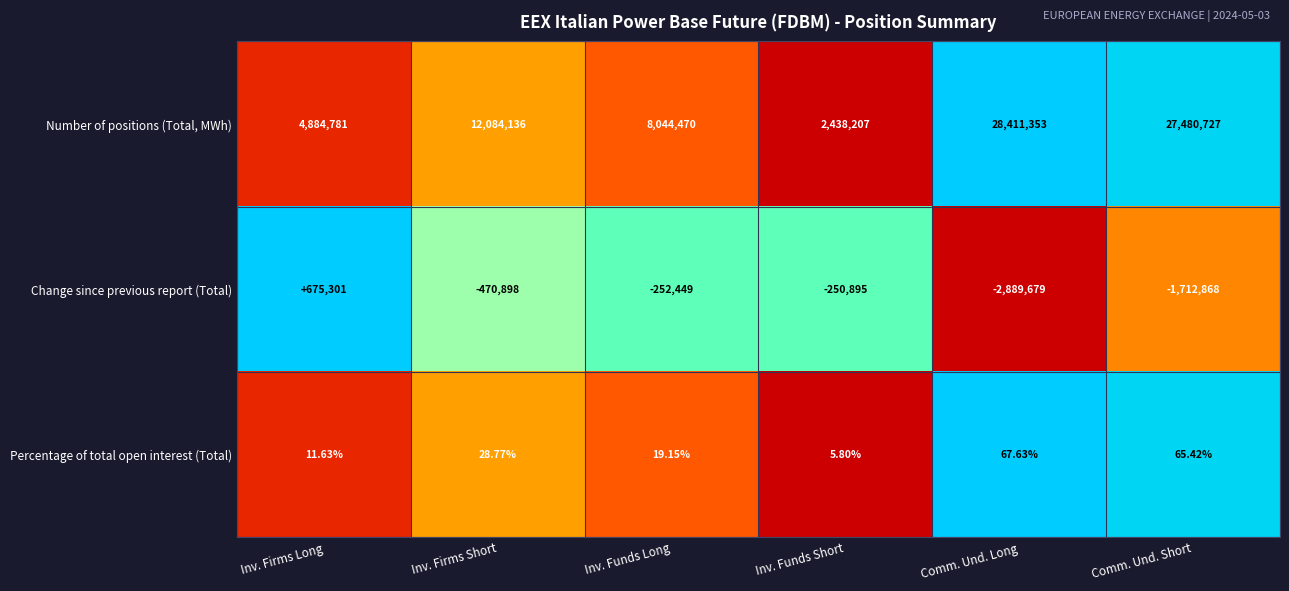

At which label does Percentage of total open interest (Total) reach its minimum?

Inv. Funds Short